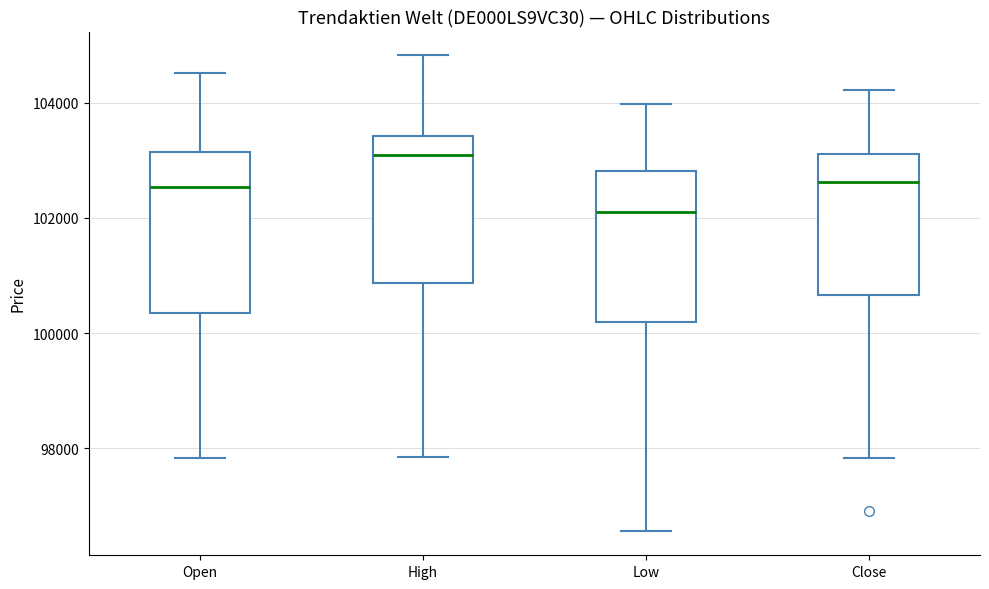

Where does the median line of the box for Open sit on the y-axis? The values are not printed on the chart, so give them approximately, as read against the axis.

102600